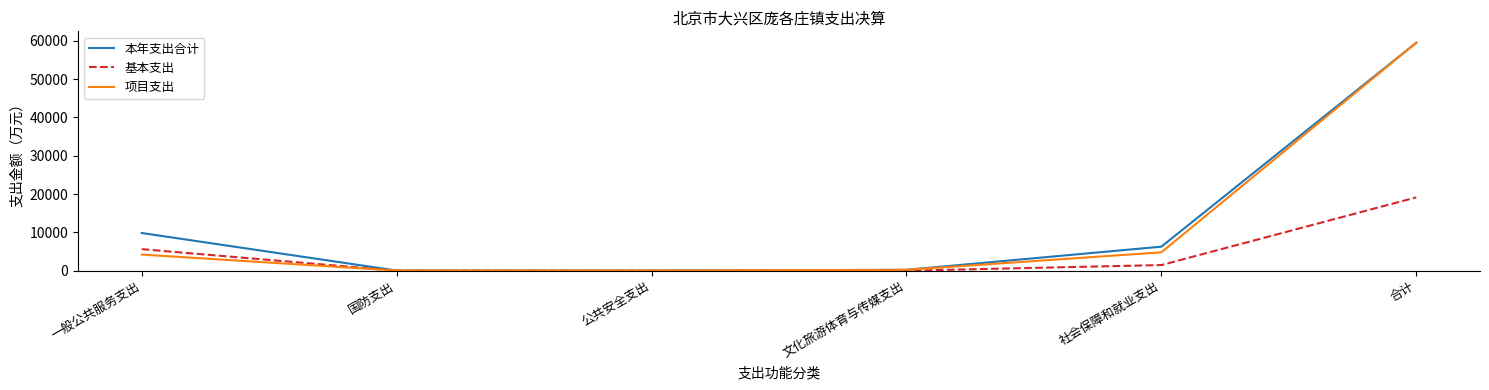

Where is 本年支出合计 nearest to the value 29763?

一般公共服务支出